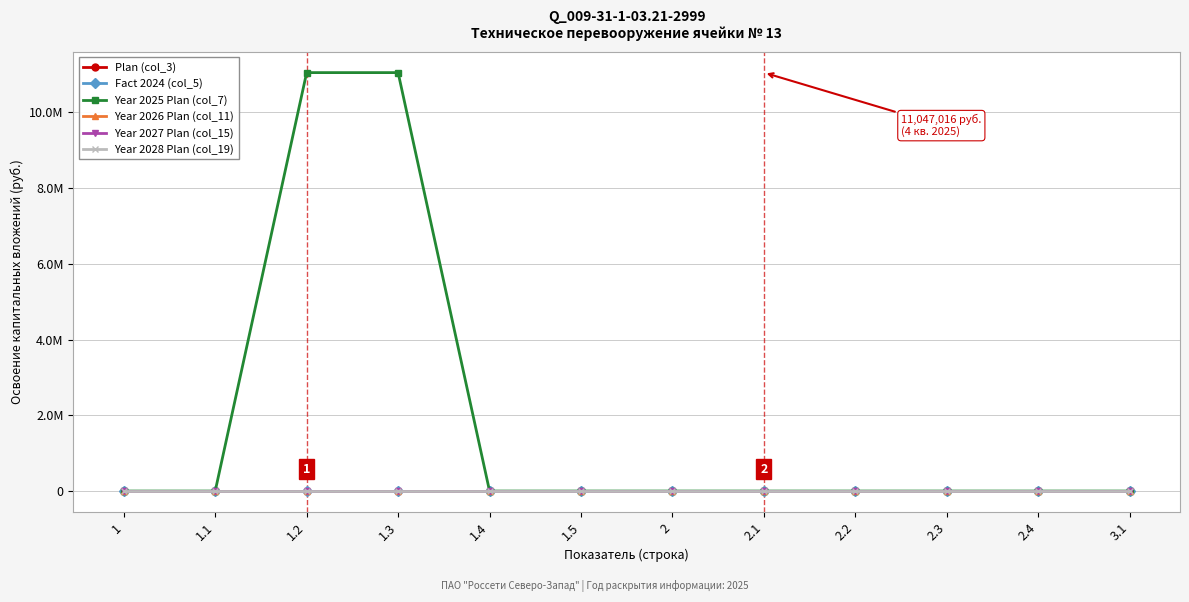

Which label corresponds to the smallest value in the chart?

1